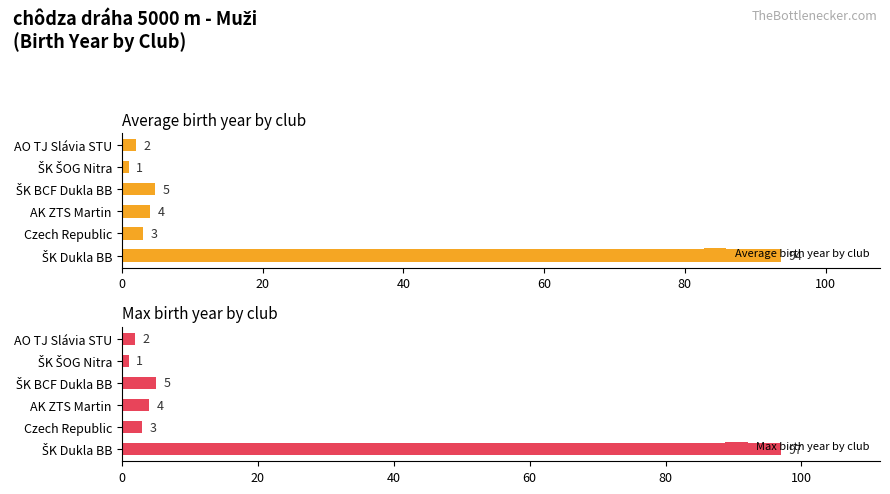

Rank the series by their maximum value, from lowest to highest.

Average birth year by club, Max birth year by club